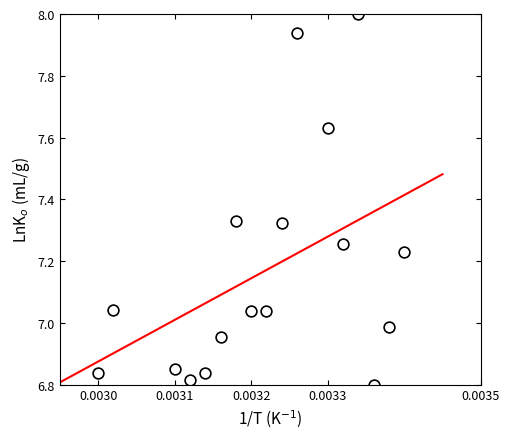

What is the range of Y values (max minus min)?

1.2